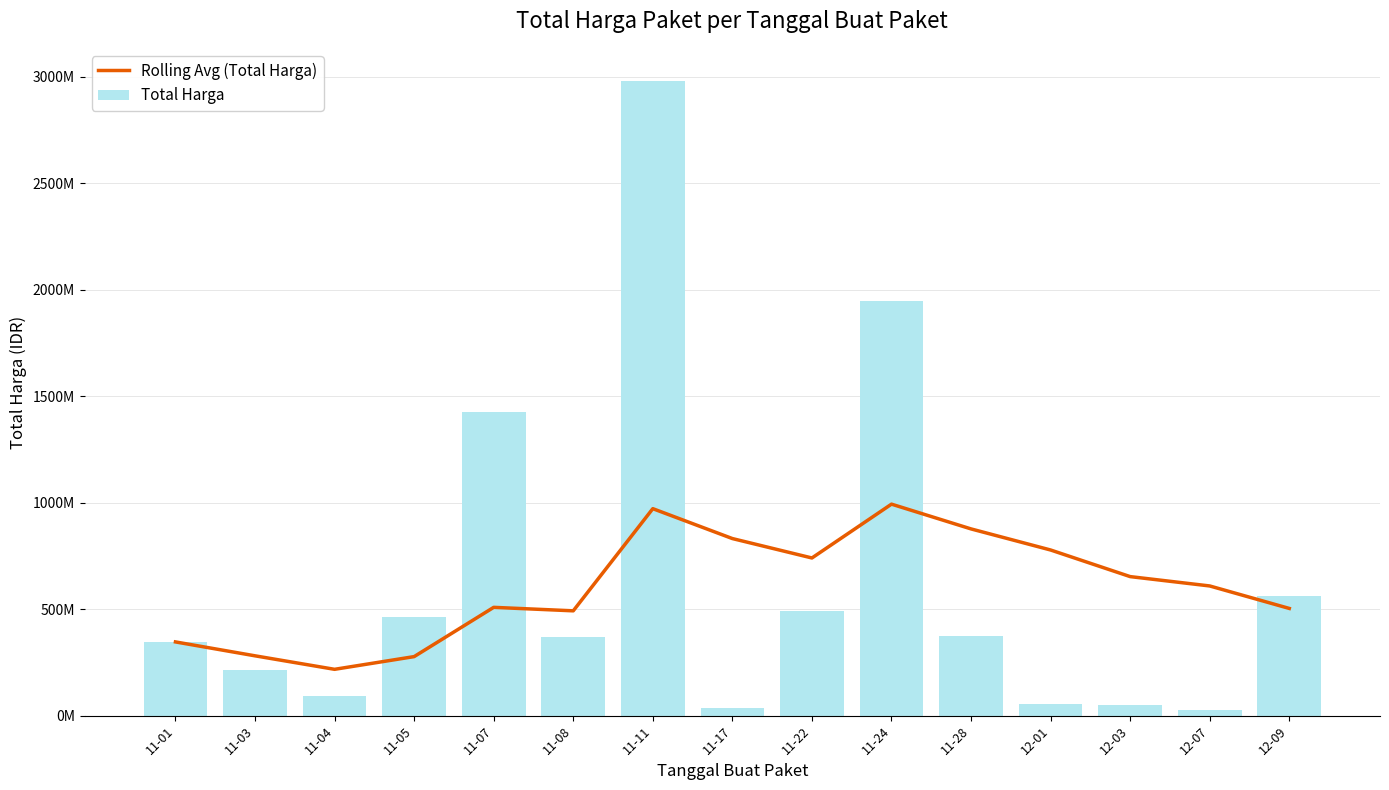

At which category is the sum across all series the highest?

11-11